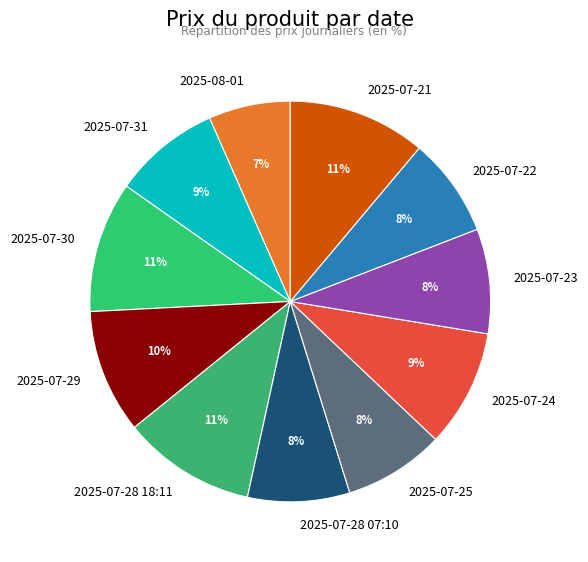

To the nearest percent, what is the difference between the 2025-07-21 and 2025-07-31 slice percentages?

2%